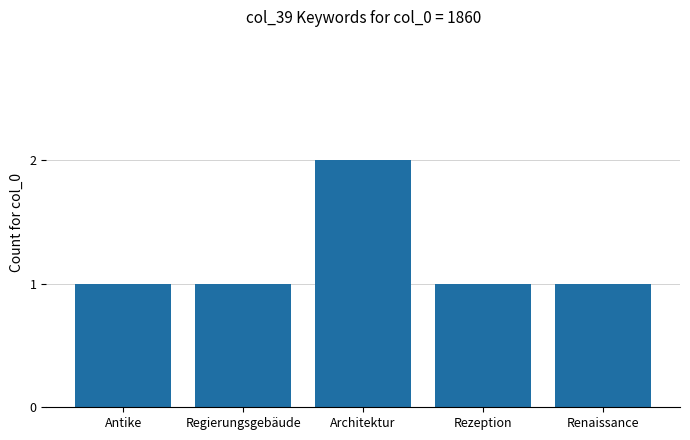

What is the sum of all values?

6